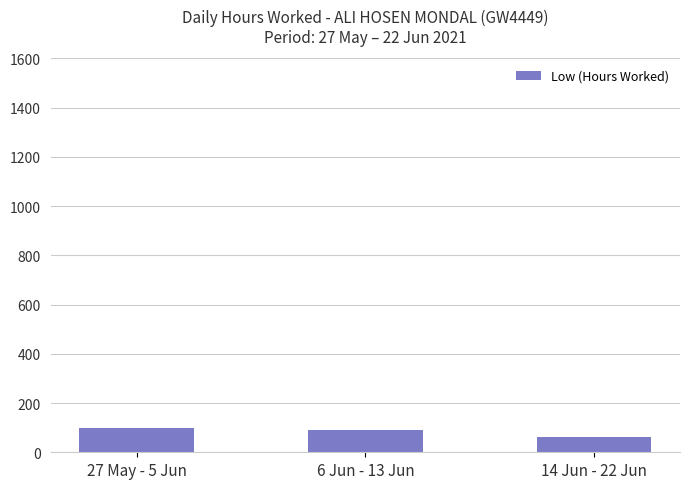

What is the smallest value displayed?

62.3